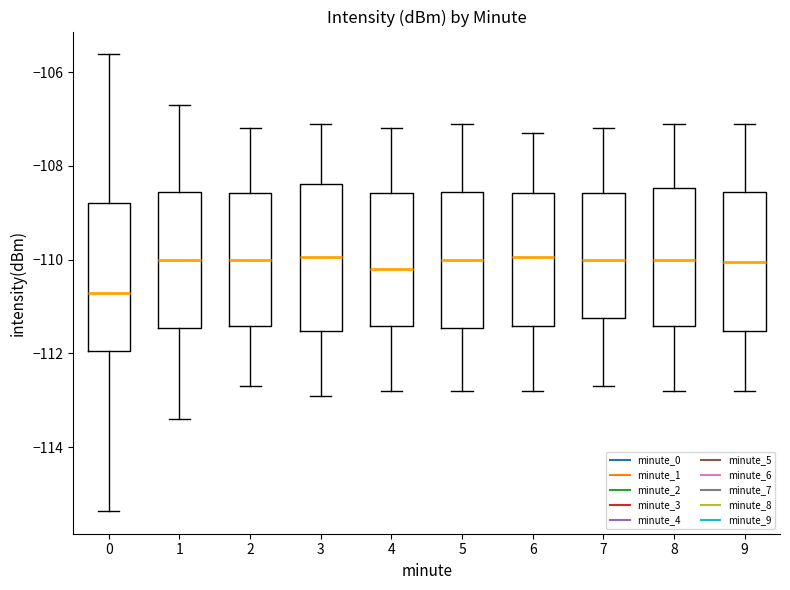

Reading left to right, read every box against the y-axis: the position of its median line, the range the box covers, and the ends of its whiskers. The values are not printed on the chart, so give them approximately, as read against the axis.

0: median -110.8, box -112.0 to -108.8, whiskers -115.4 to -105.6
1: median -110.0, box -111.4 to -108.6, whiskers -113.4 to -106.6
2: median -110.0, box -111.4 to -108.6, whiskers -112.6 to -107.2
3: median -110.0, box -111.6 to -108.4, whiskers -112.8 to -107.0
4: median -110.2, box -111.4 to -108.6, whiskers -112.8 to -107.2
5: median -110.0, box -111.4 to -108.6, whiskers -112.8 to -107.0
6: median -110.0, box -111.4 to -108.6, whiskers -112.8 to -107.2
7: median -110.0, box -111.2 to -108.6, whiskers -112.6 to -107.2
8: median -110.0, box -111.4 to -108.4, whiskers -112.8 to -107.0
9: median -110.0, box -111.6 to -108.6, whiskers -112.8 to -107.0